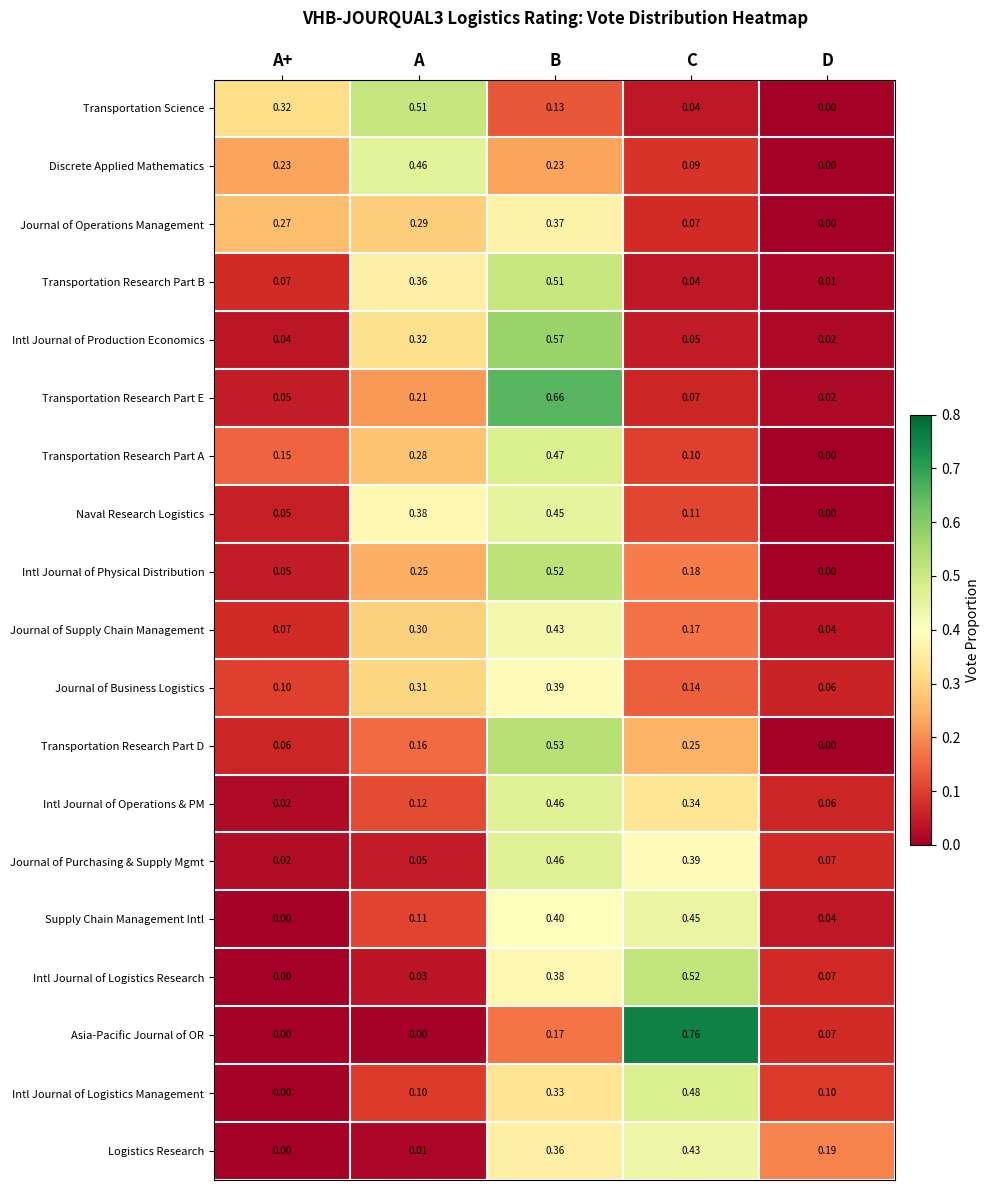

Rank the categories by Journal of Supply Chain Management value from lowest to highest.

D, A+, C, A, B